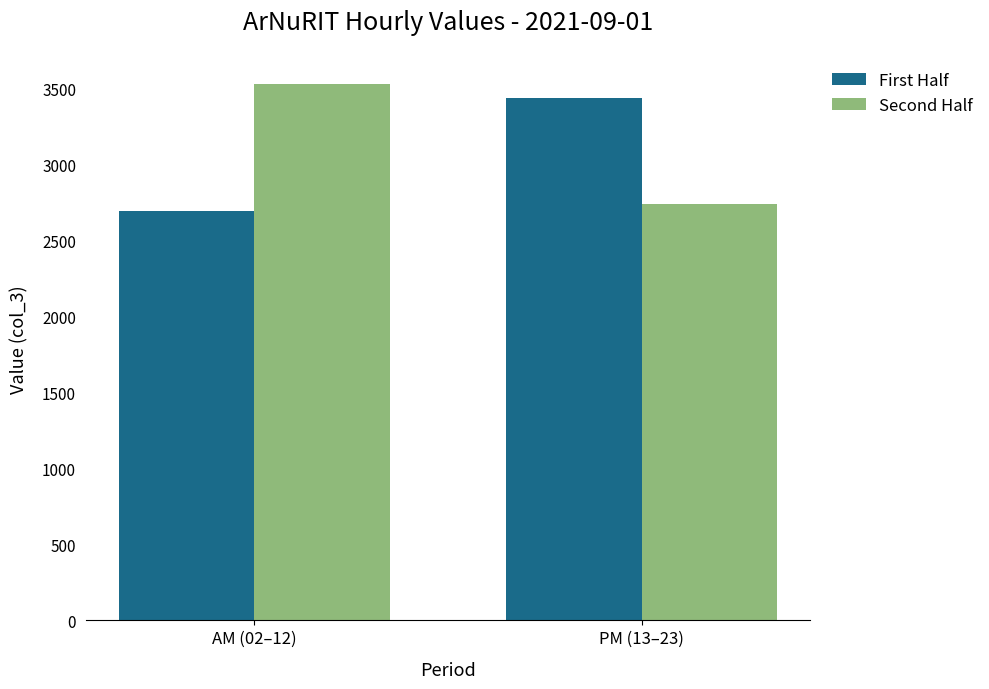

What is the minimum value for First Half?

2693